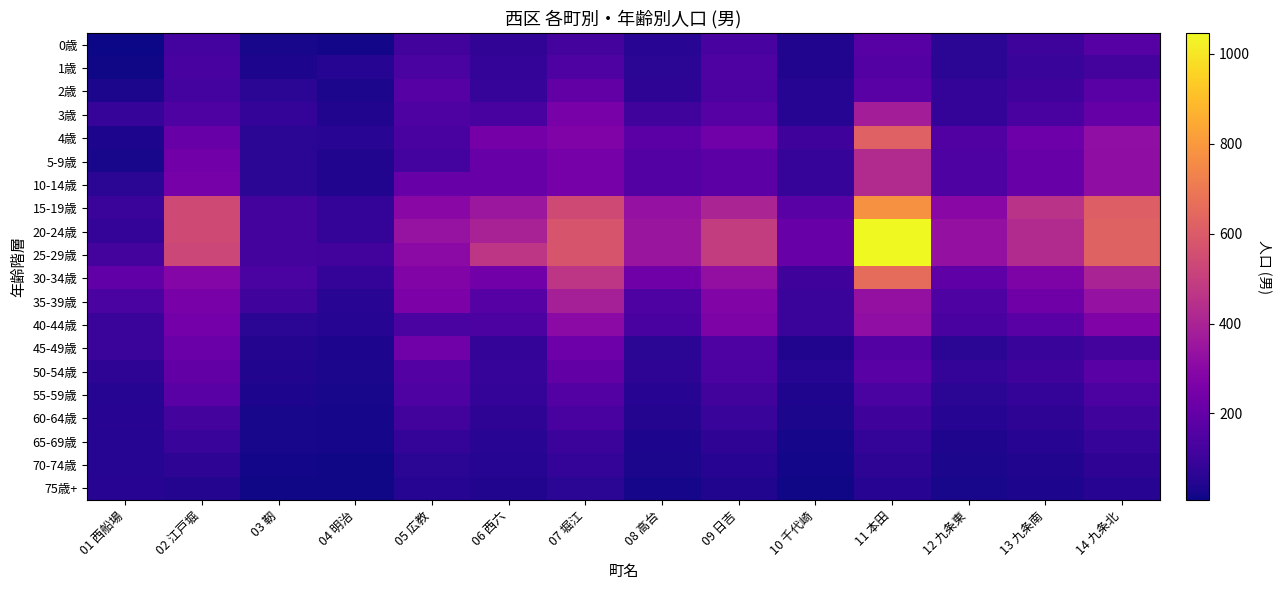

Count the number of data series in this chart.

20